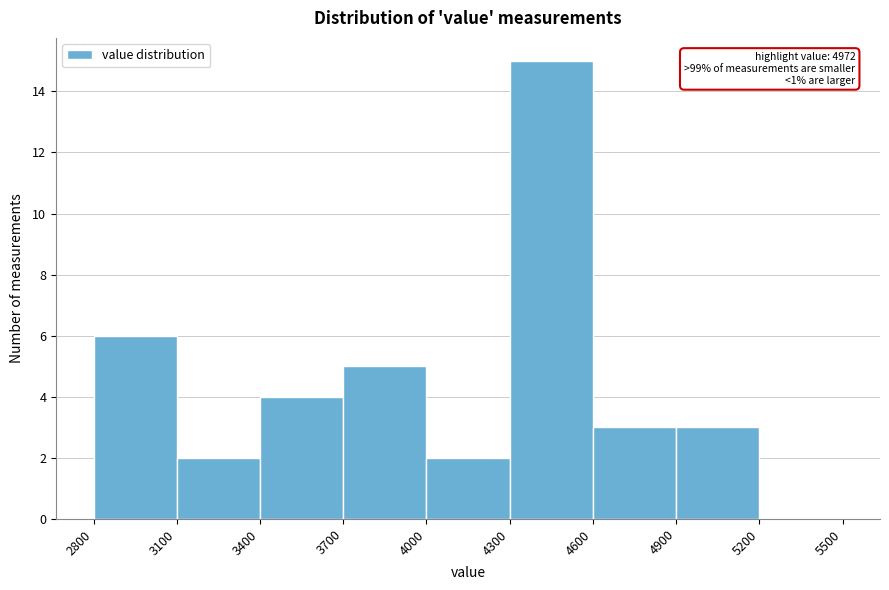

Which range on the x-axis has the tallest bar?

4300 to 4600